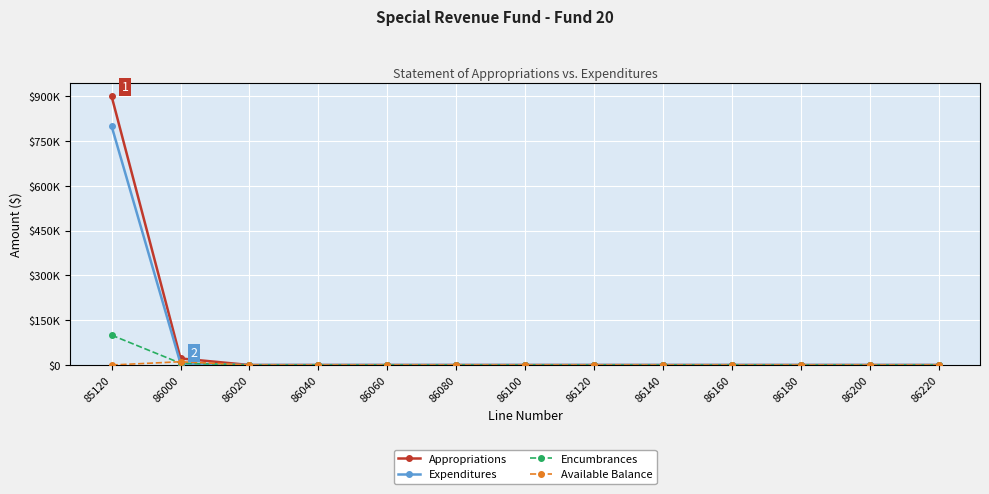

The value of Appropriations at 86100 is 279310. True or false?

False